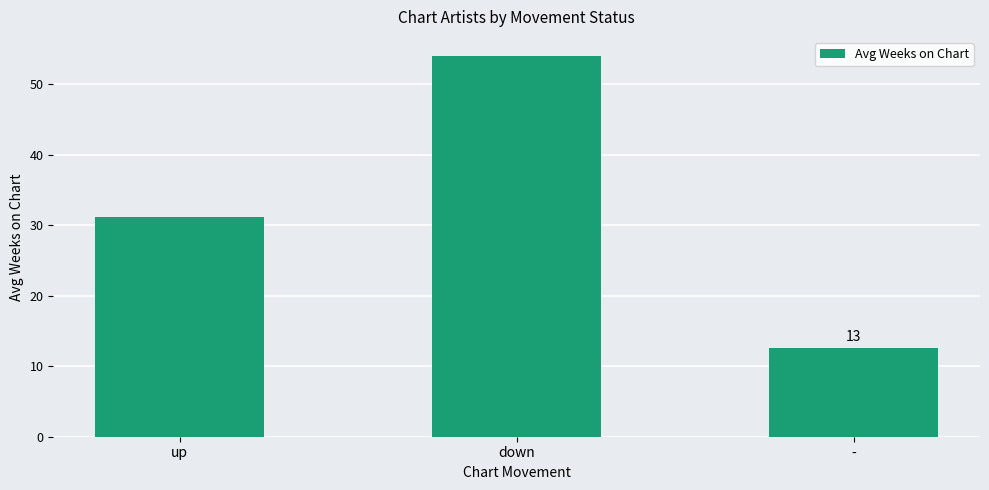

Rank the categories by value from highest to lowest.

down, up, -